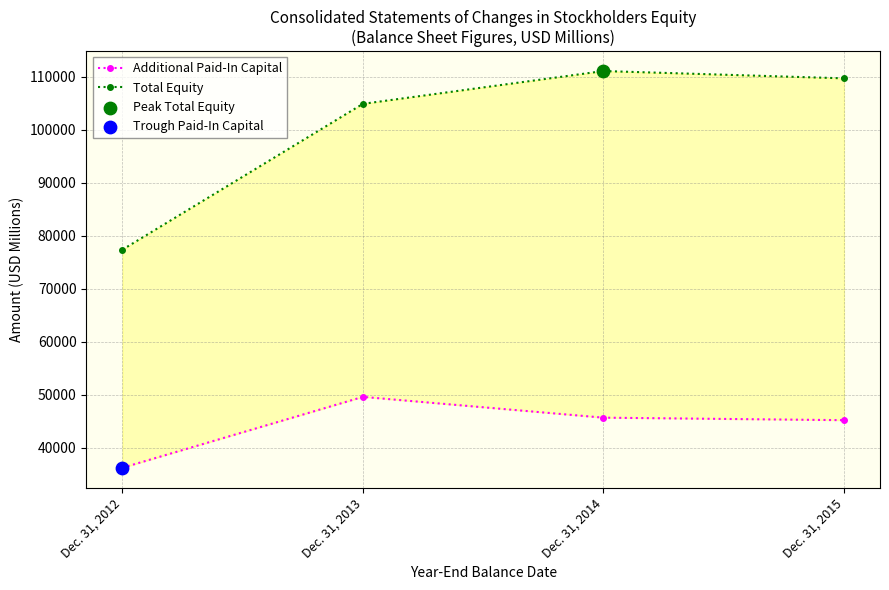

At which category is the sum across all series the highest?

Dec. 31, 2014